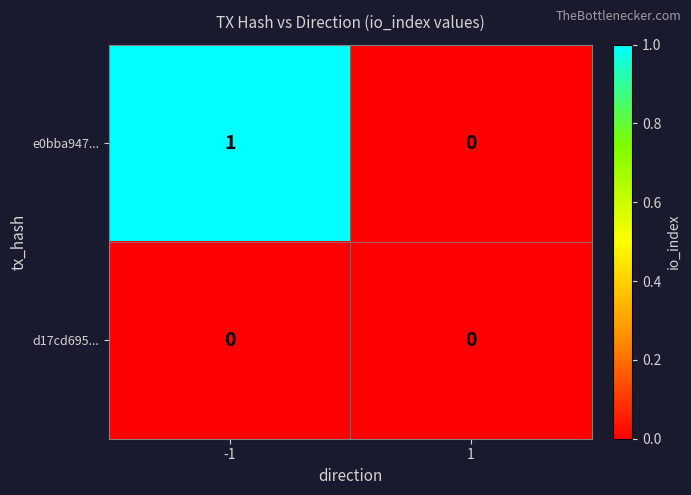

Which series has the widest spread of values?

e0bba947...